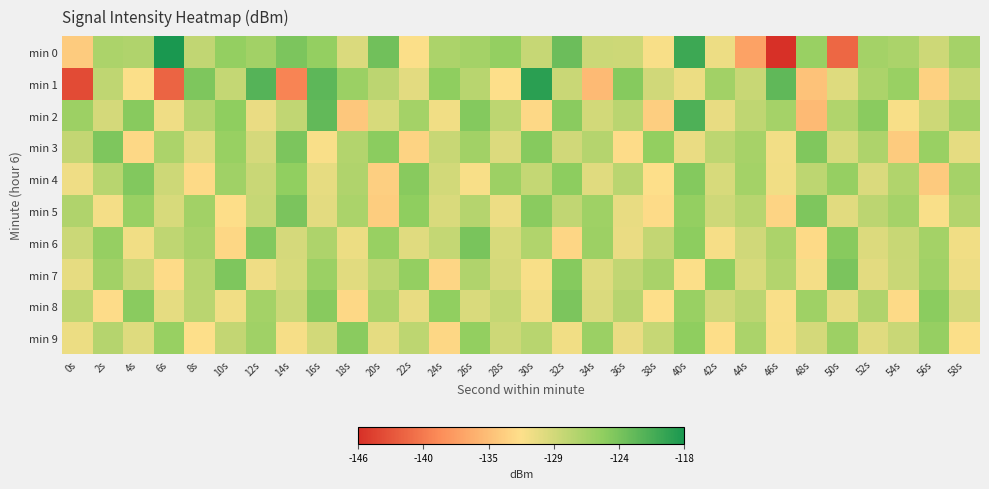

Rank the series at 8s from lowest to highest value.

min 4, min 9, min 3, min 0, min 8, min 7, min 2, min 6, min 5, min 1